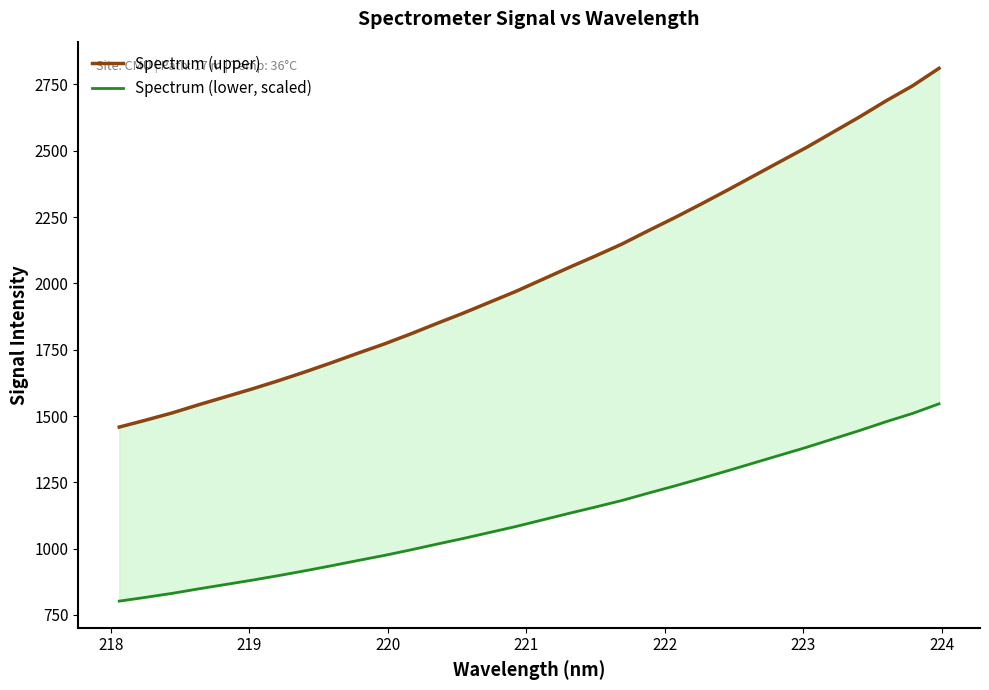

True or false: Spectrum (lower, scaled) and Spectrum (upper) intersect in this chart.

False